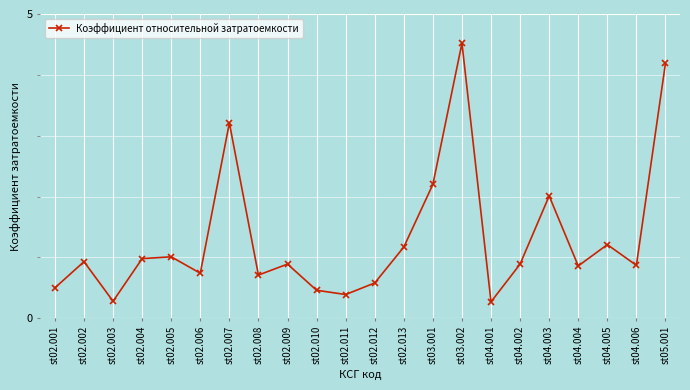

What is the sum of all values?

28.9